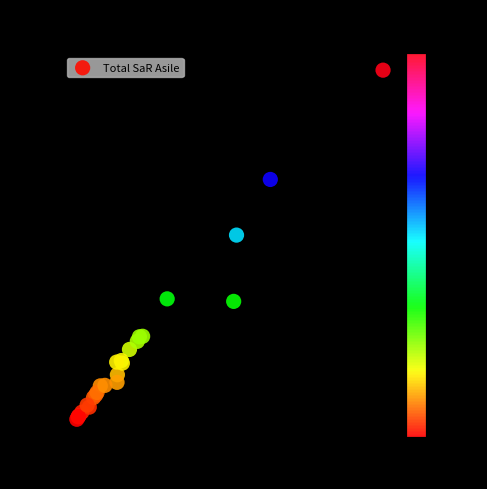

What Y value in the scatter plot is closest to 348?

367